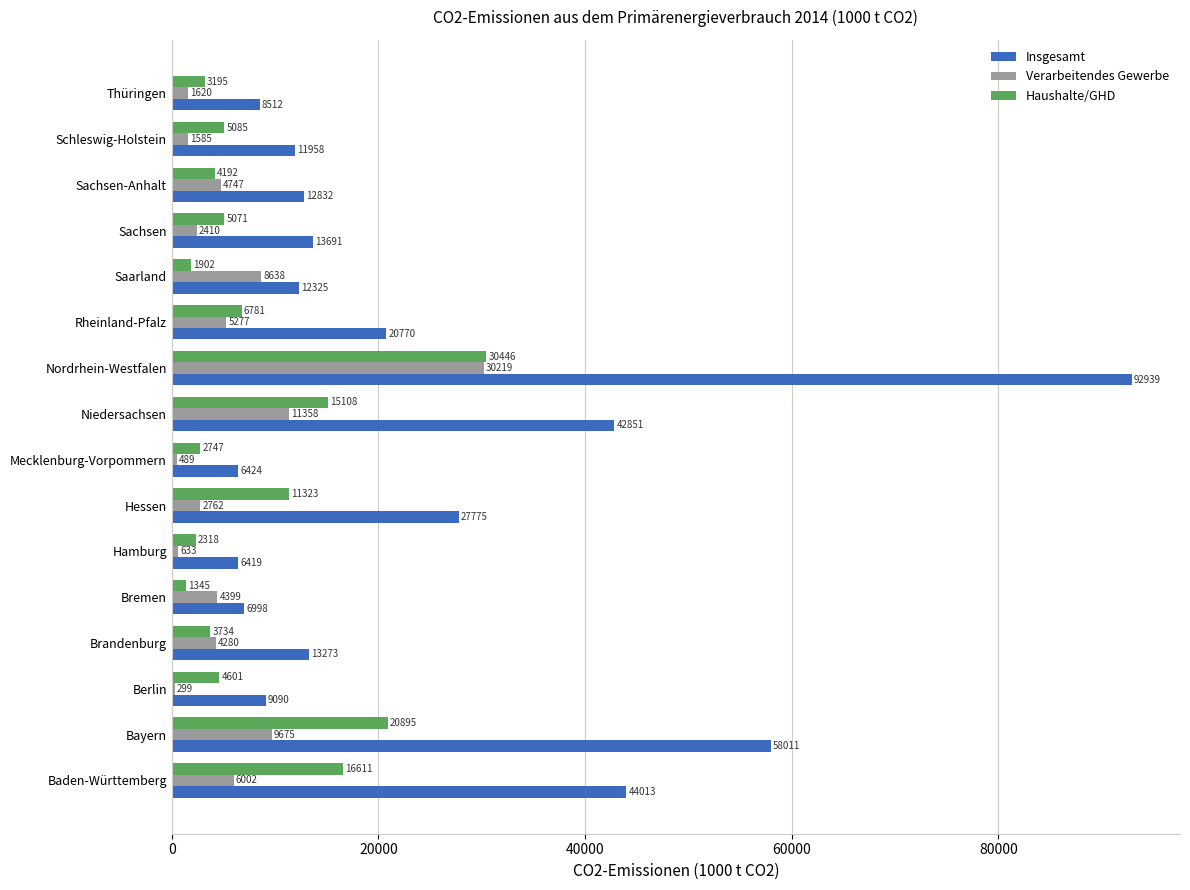

Which series has the largest total across all categories?

Insgesamt